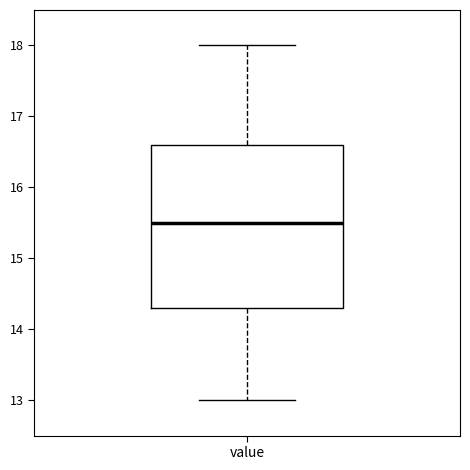

Read this box plot against the y-axis: the position of the median line, the range covered by the box, and the ends of both whiskers. The values are not printed on the chart, so give them approximately, as read against the axis.

median 15.5, box 14.3 to 16.6, whiskers 13.0 to 18.0